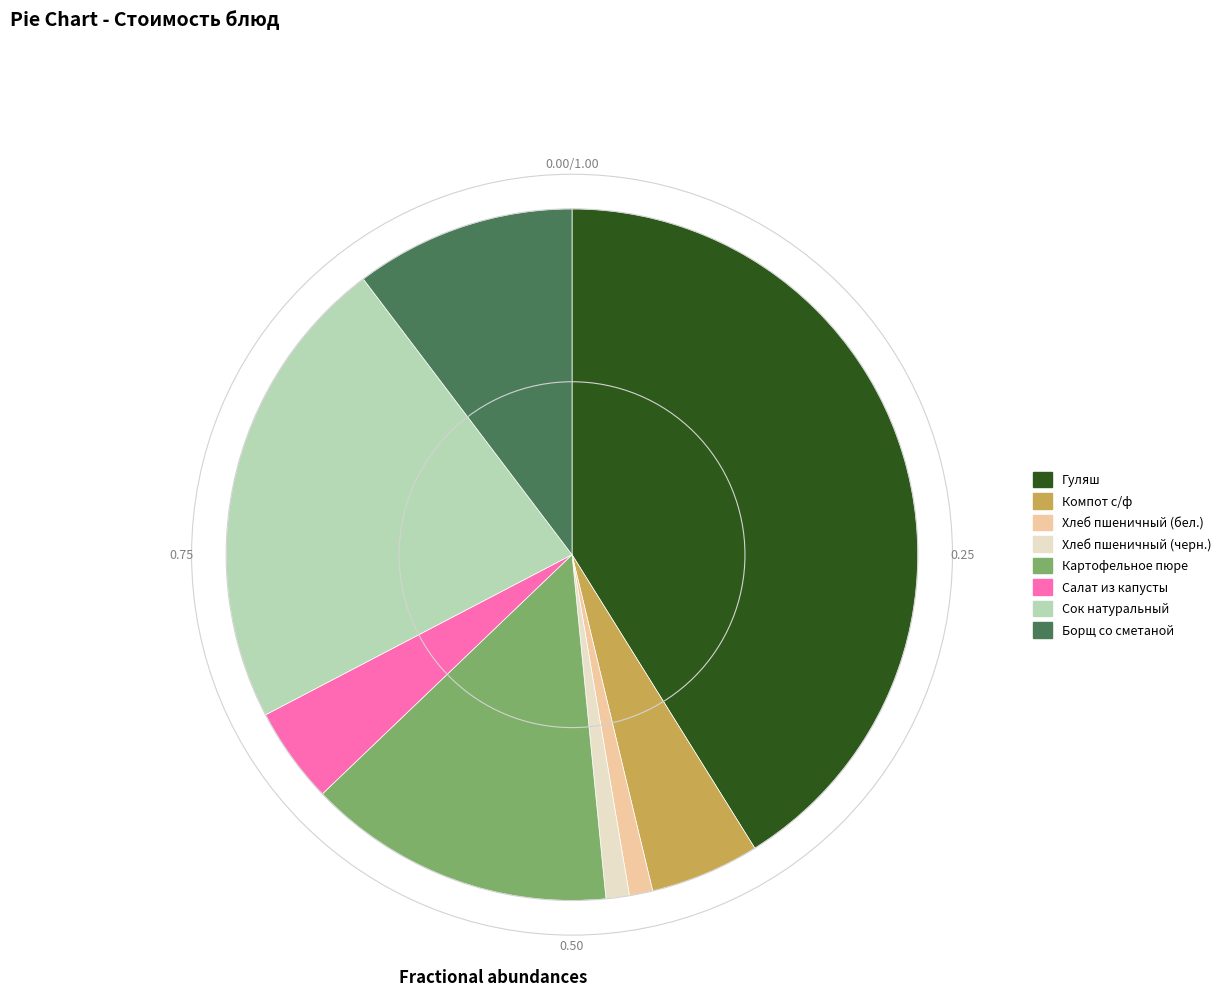

Which category has the biggest portion of the pie?

Гуляш